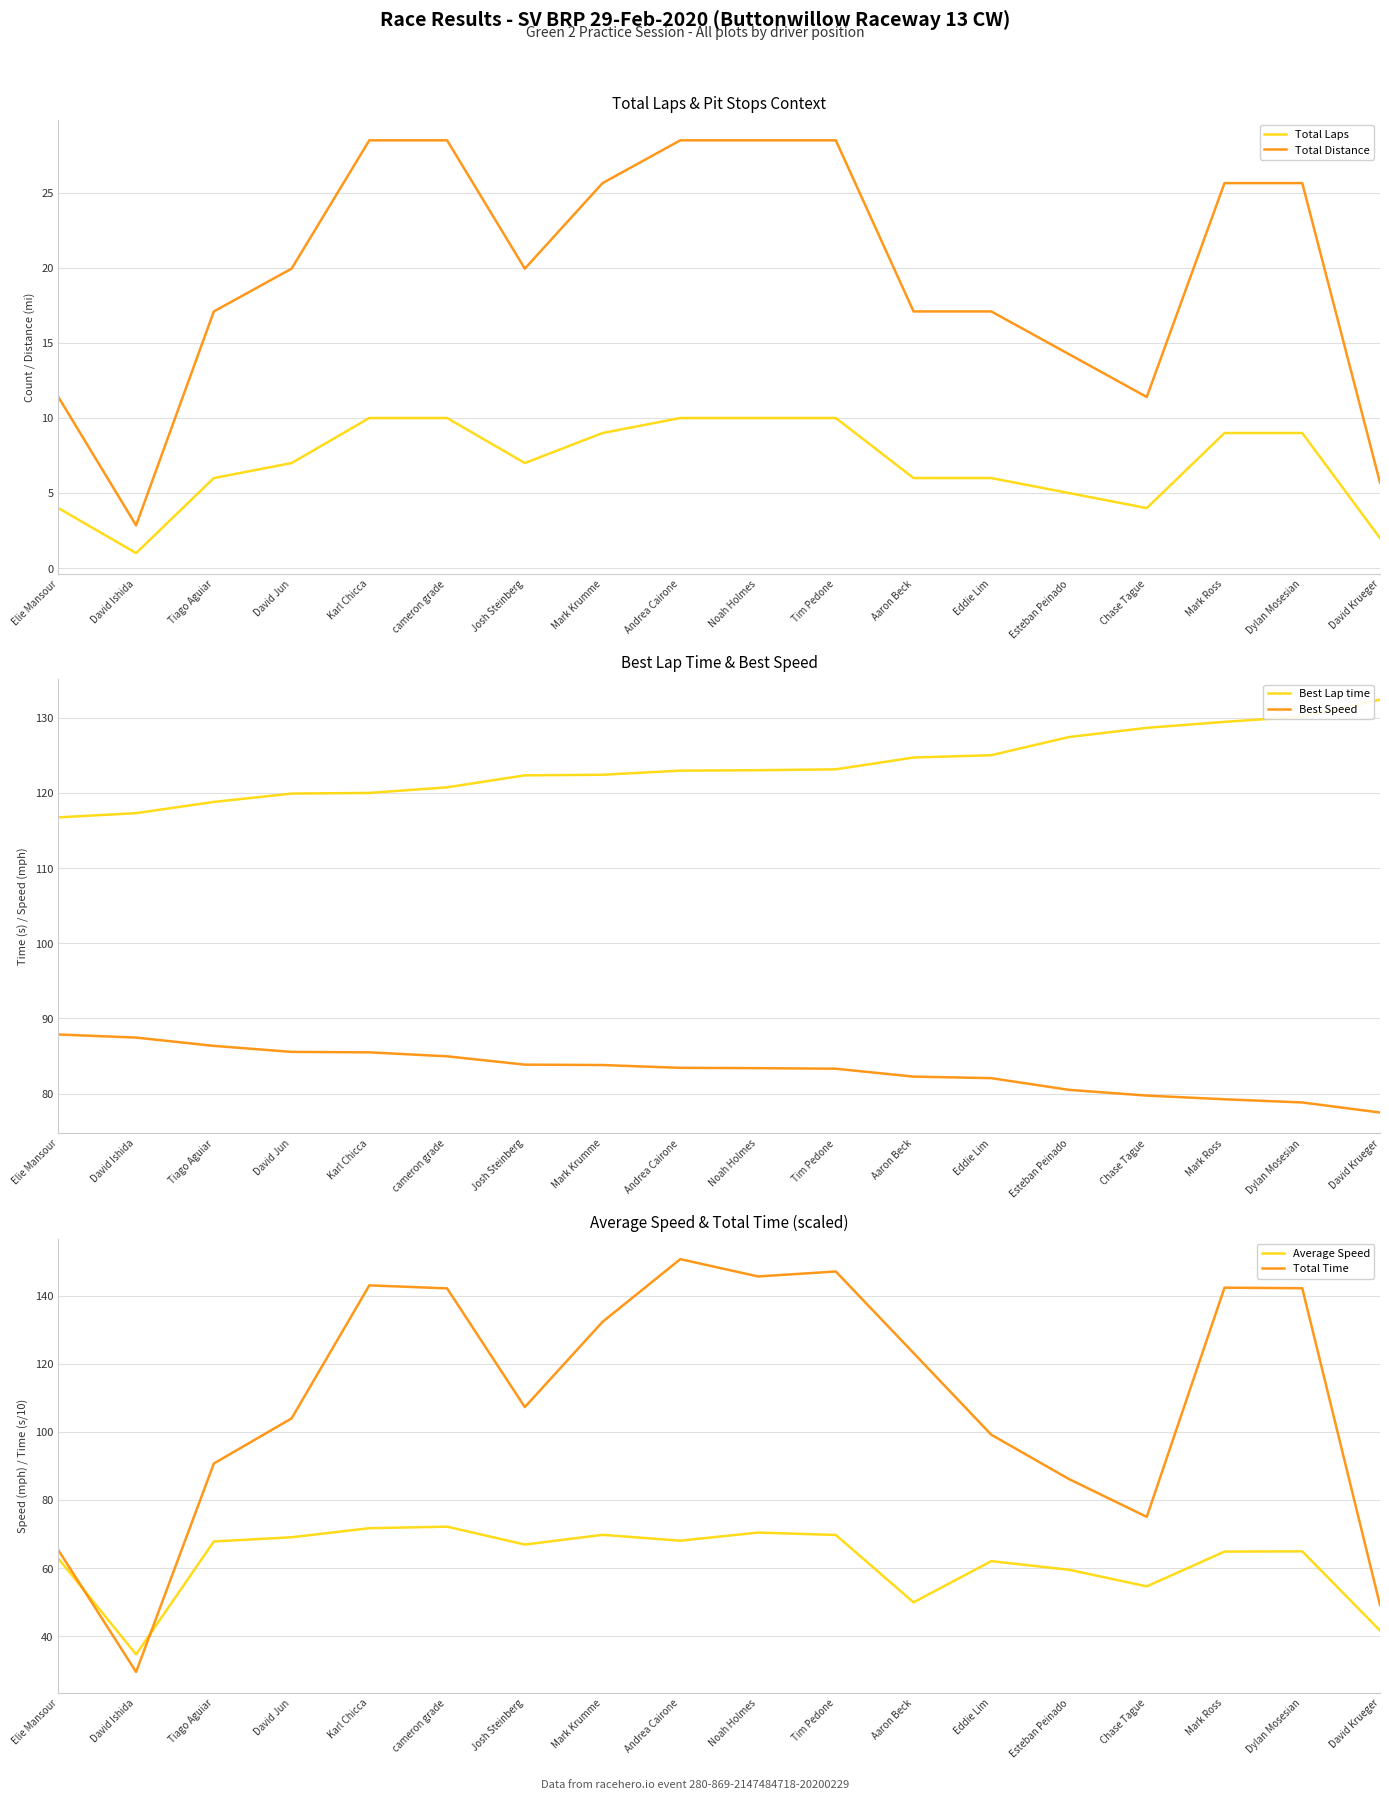

True or false: Average Speed and Best Speed cross at least once.

False